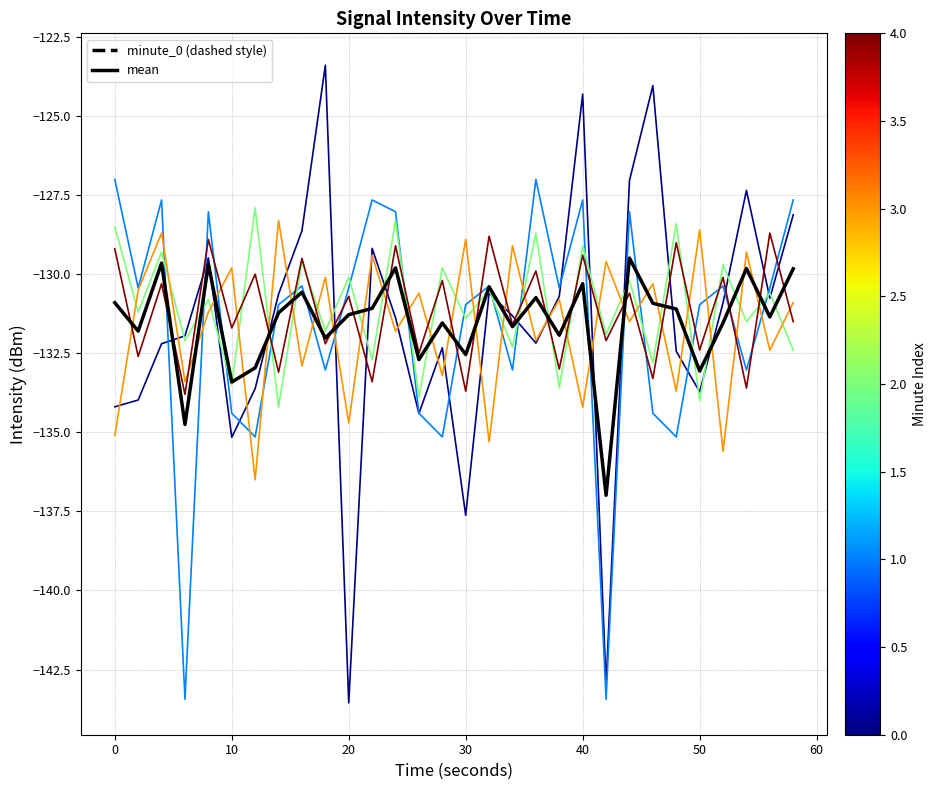

How many lines are shown in the chart?

6